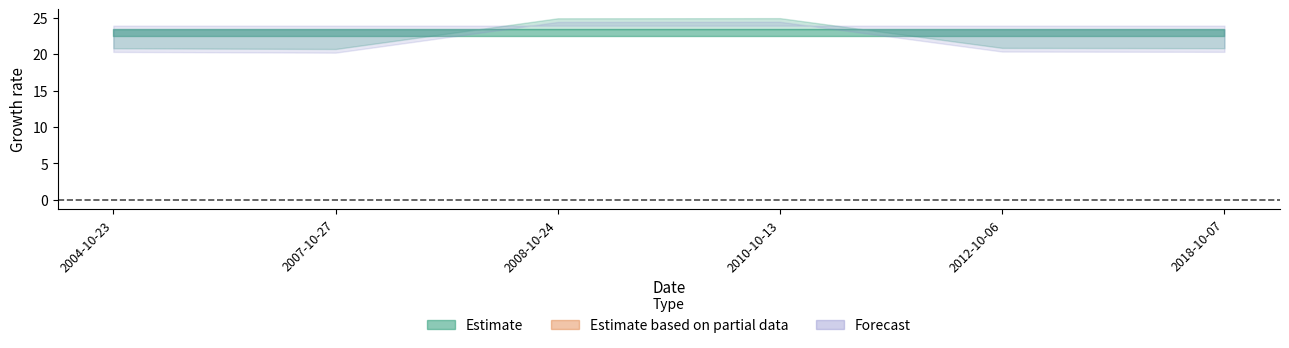

True or false: q3 has a value of 23.4 at 2010-10-13.

True